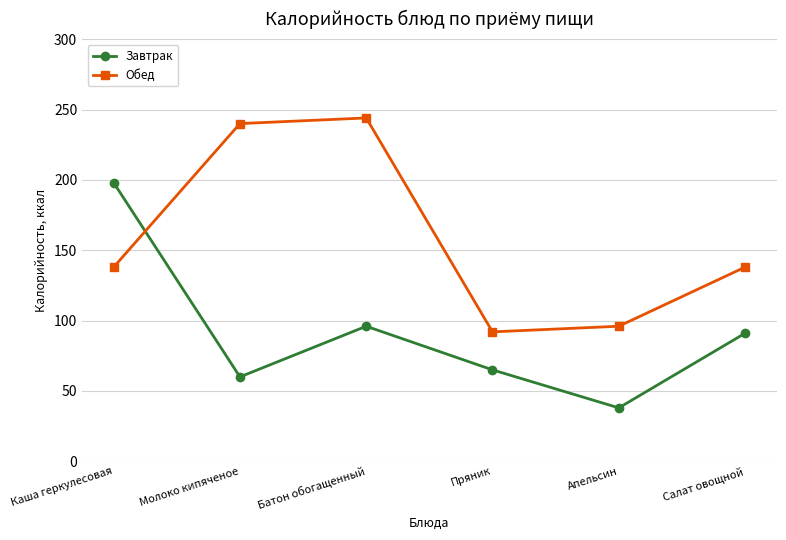

True or false: Завтрак has more than 0 interior local peaks.

True